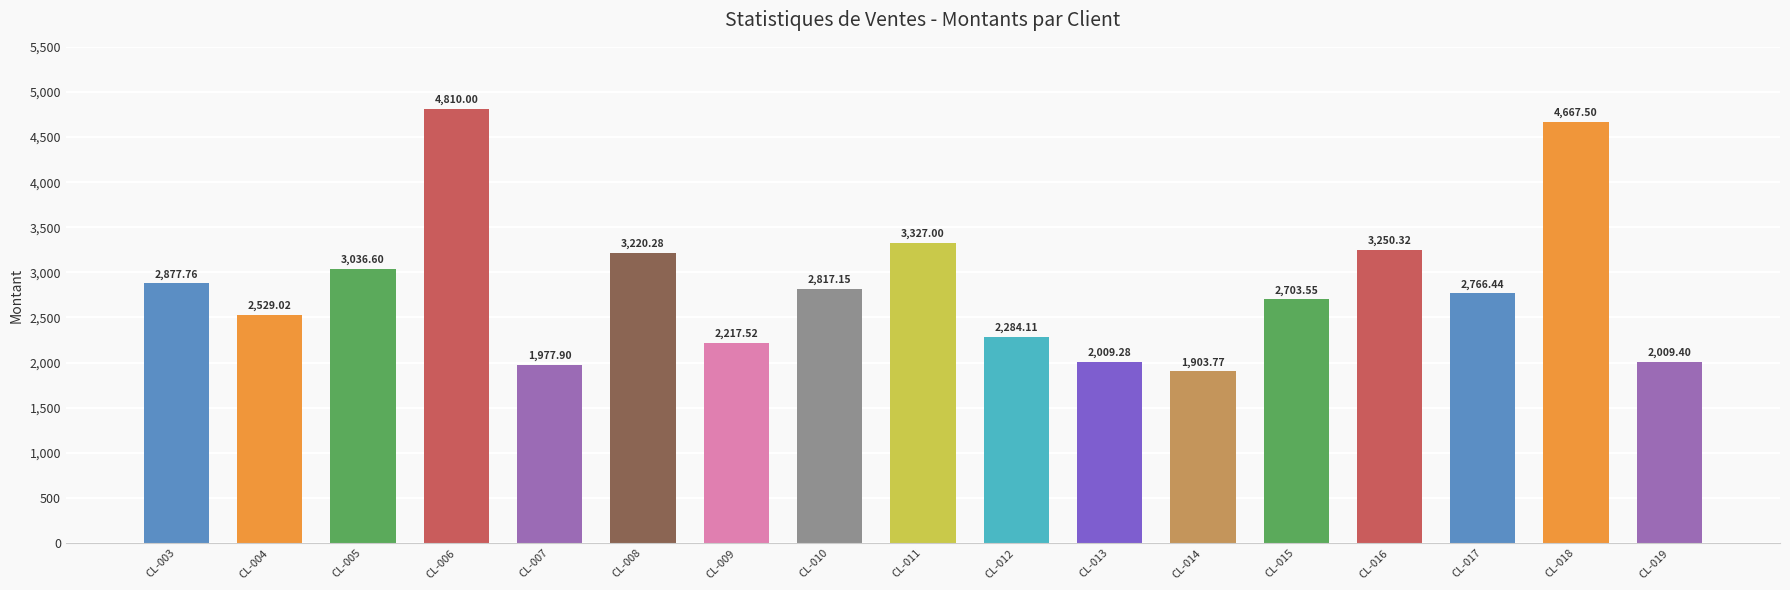

What is the difference between the maximum and minimum values?

2906.2